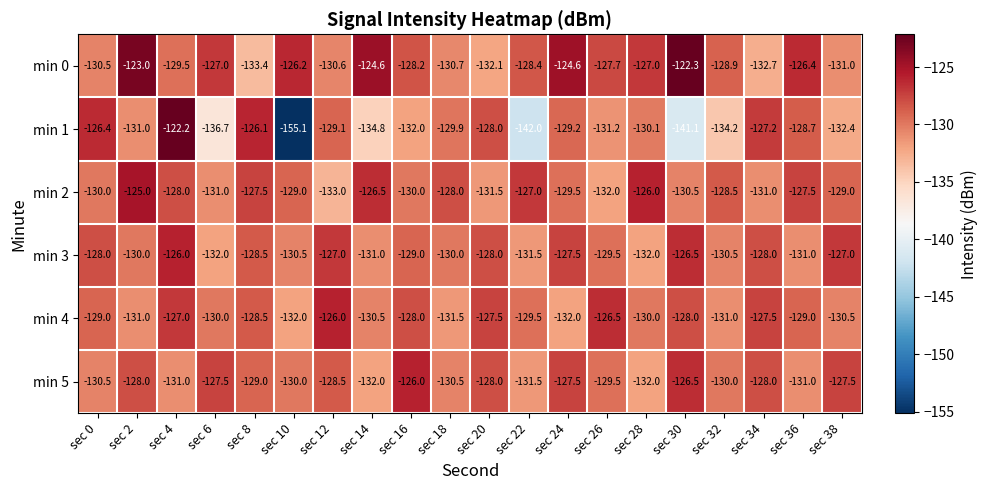

What is the difference between the min 1 values at sec 2 and sec 32?

3.2